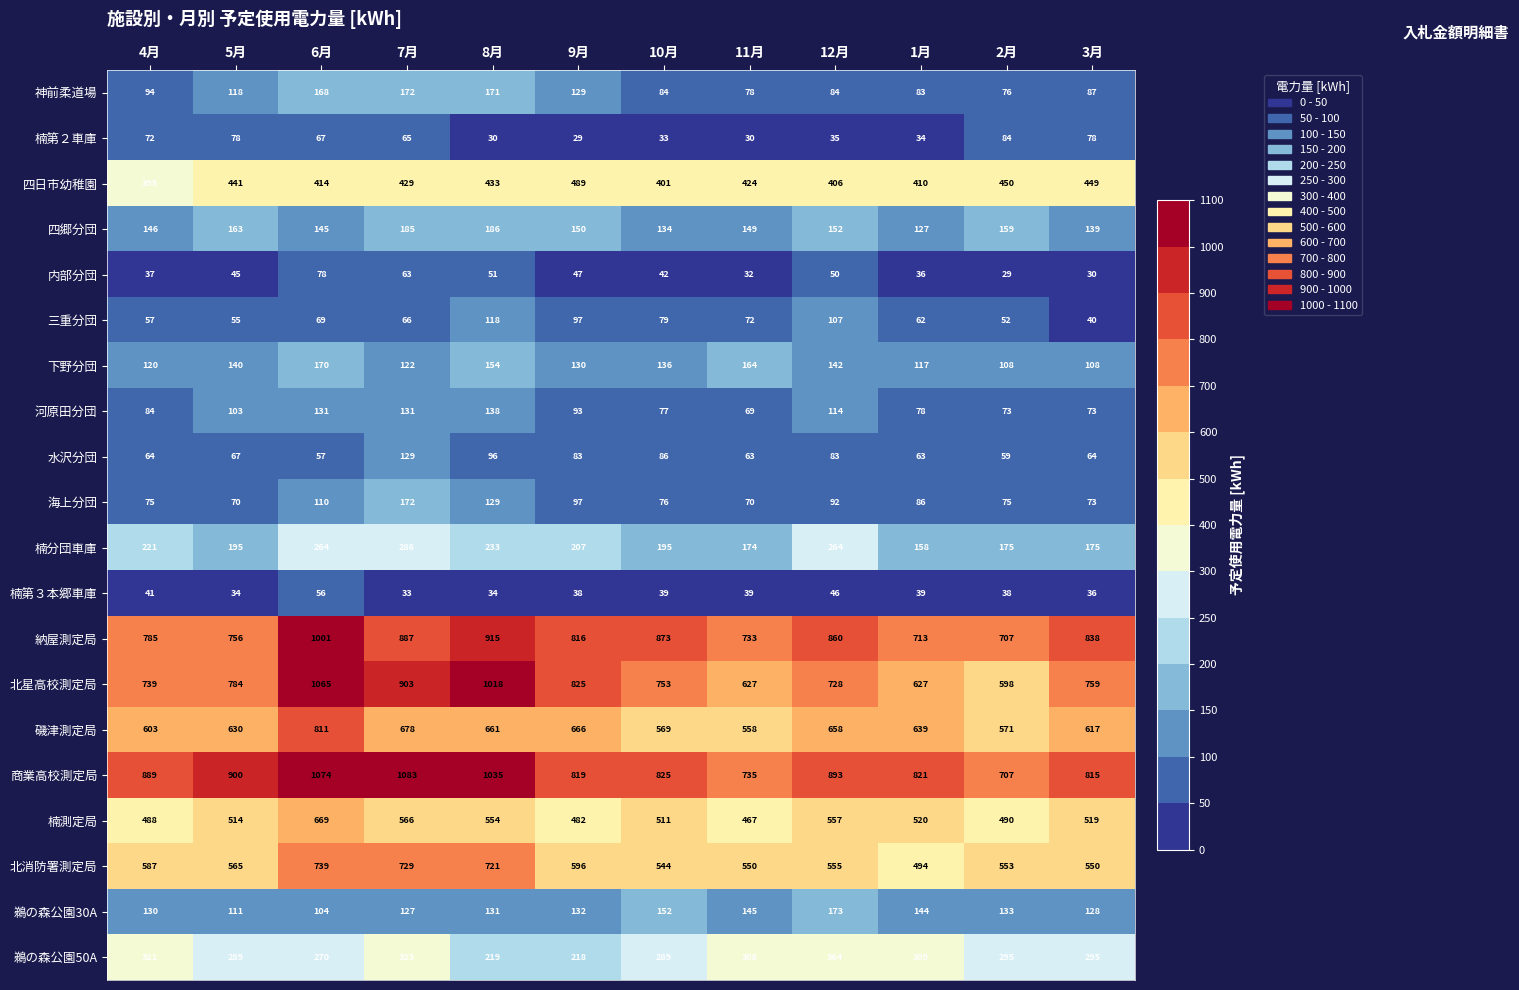

What is the smallest value displayed?

29